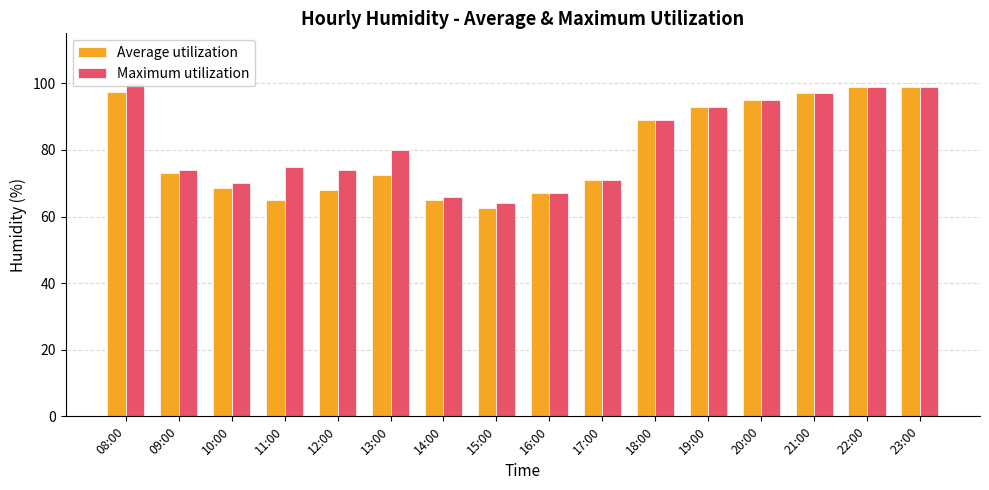

Which category has the lowest value in the Average utilization series?

15:00